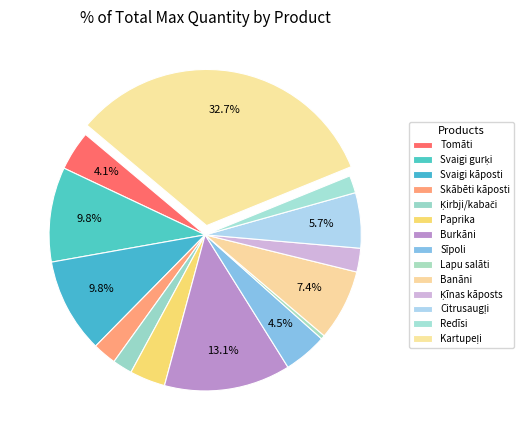

Is it true that Skābēti kāposti is 2% of the pie?

True